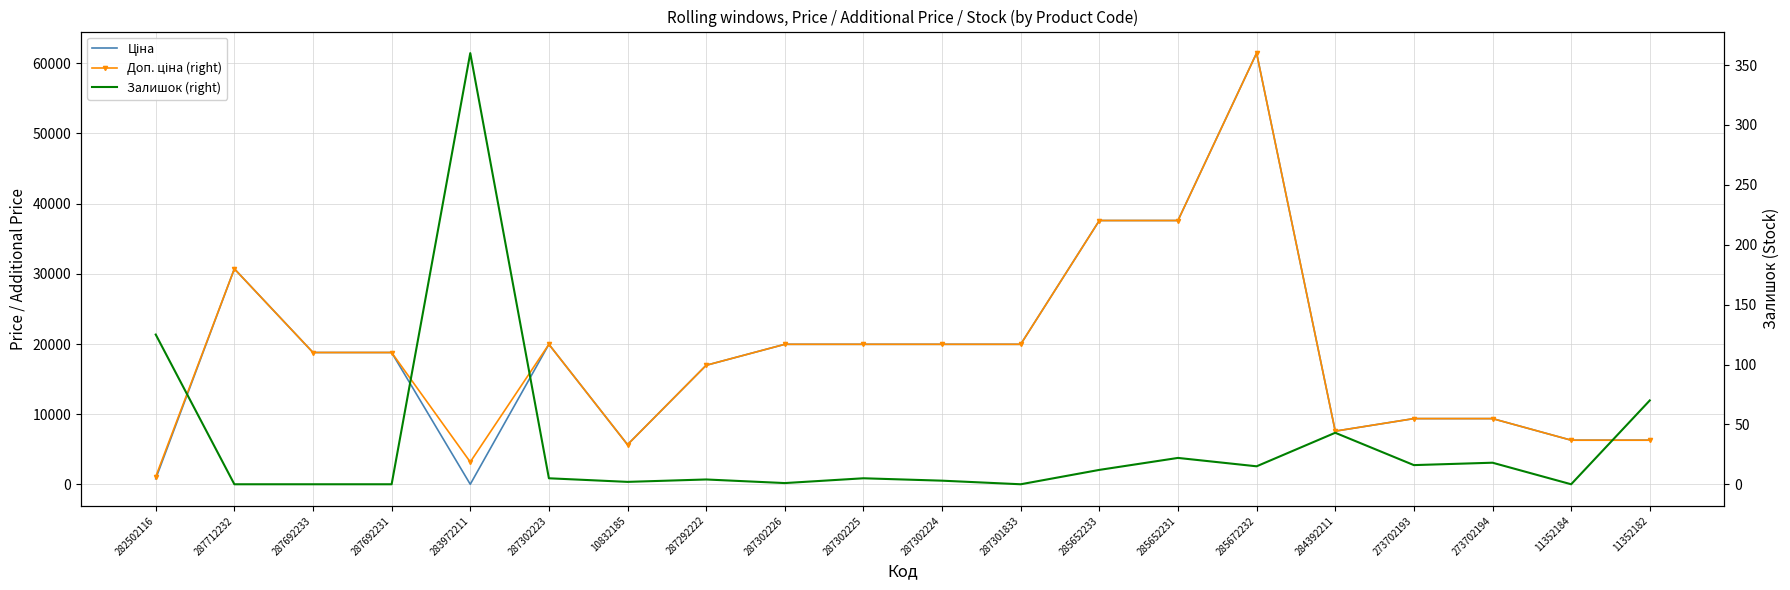

At which category does Ціна reach its first local peak?

287712232